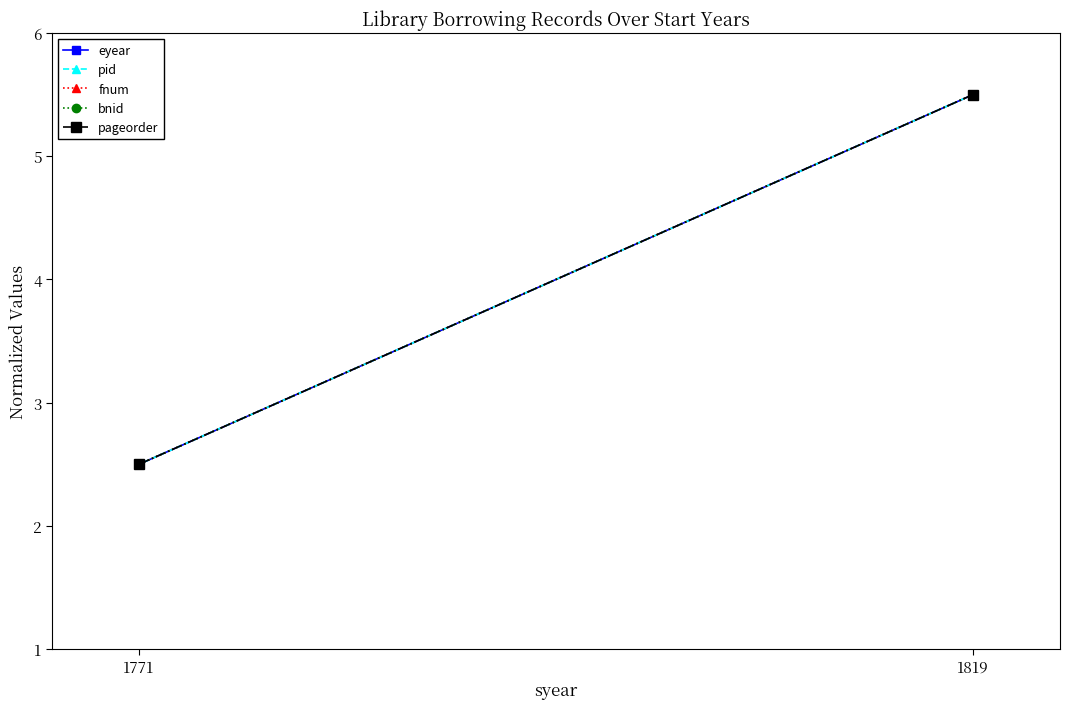

Which category has the highest value across all series?

1819